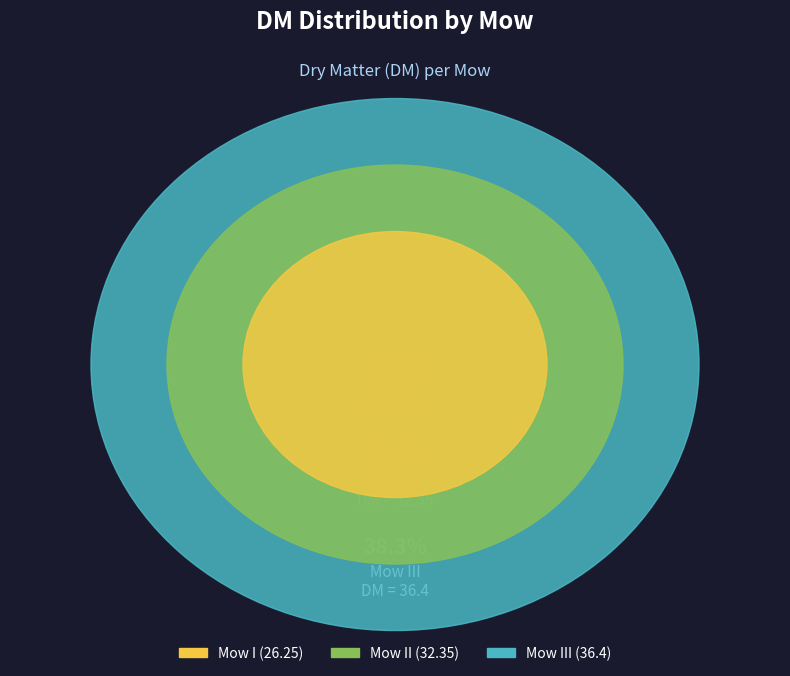

To the nearest percent, what is the difference between the Mow II and Mow I slice percentages?

6%